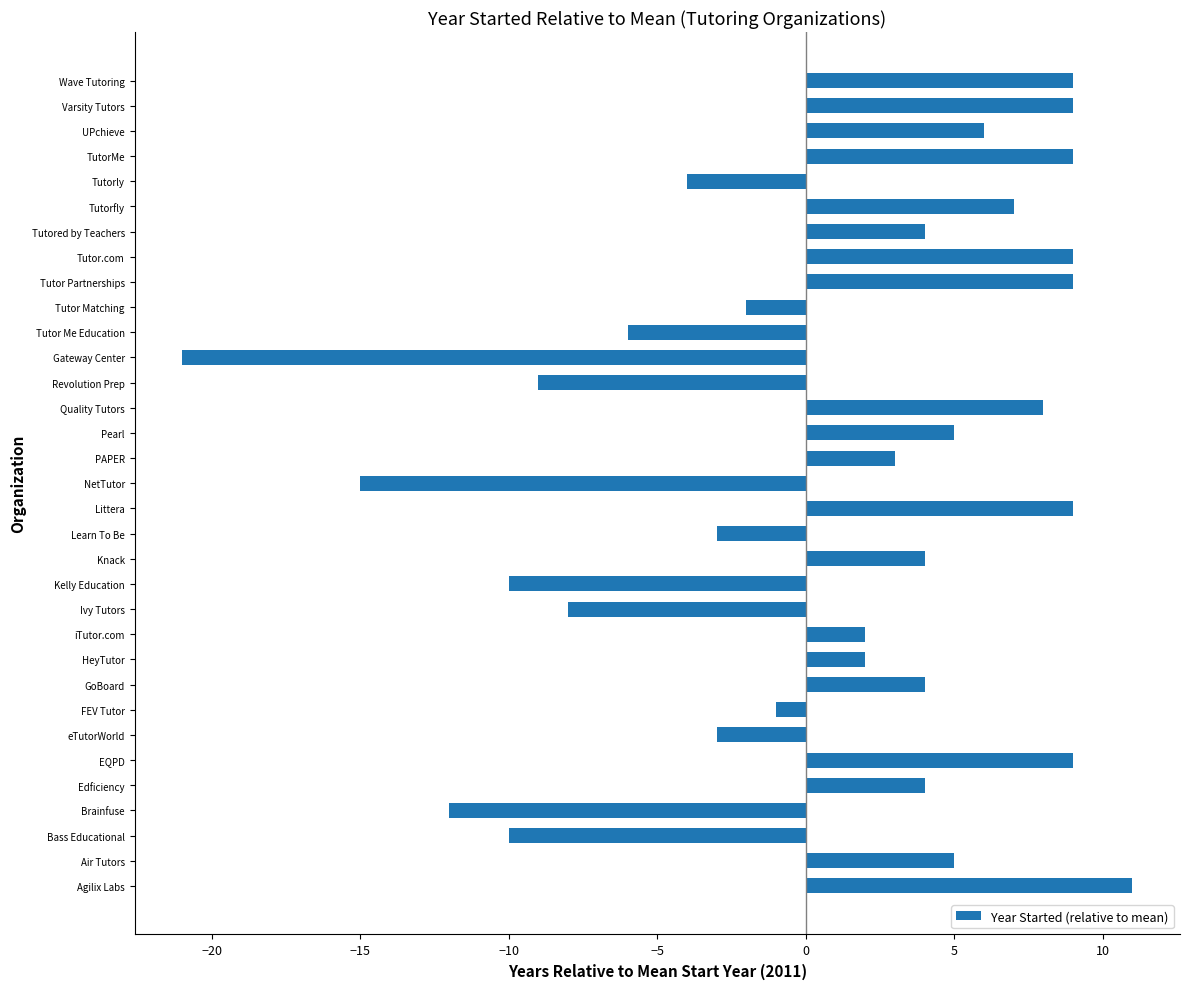

What is the average value?

1